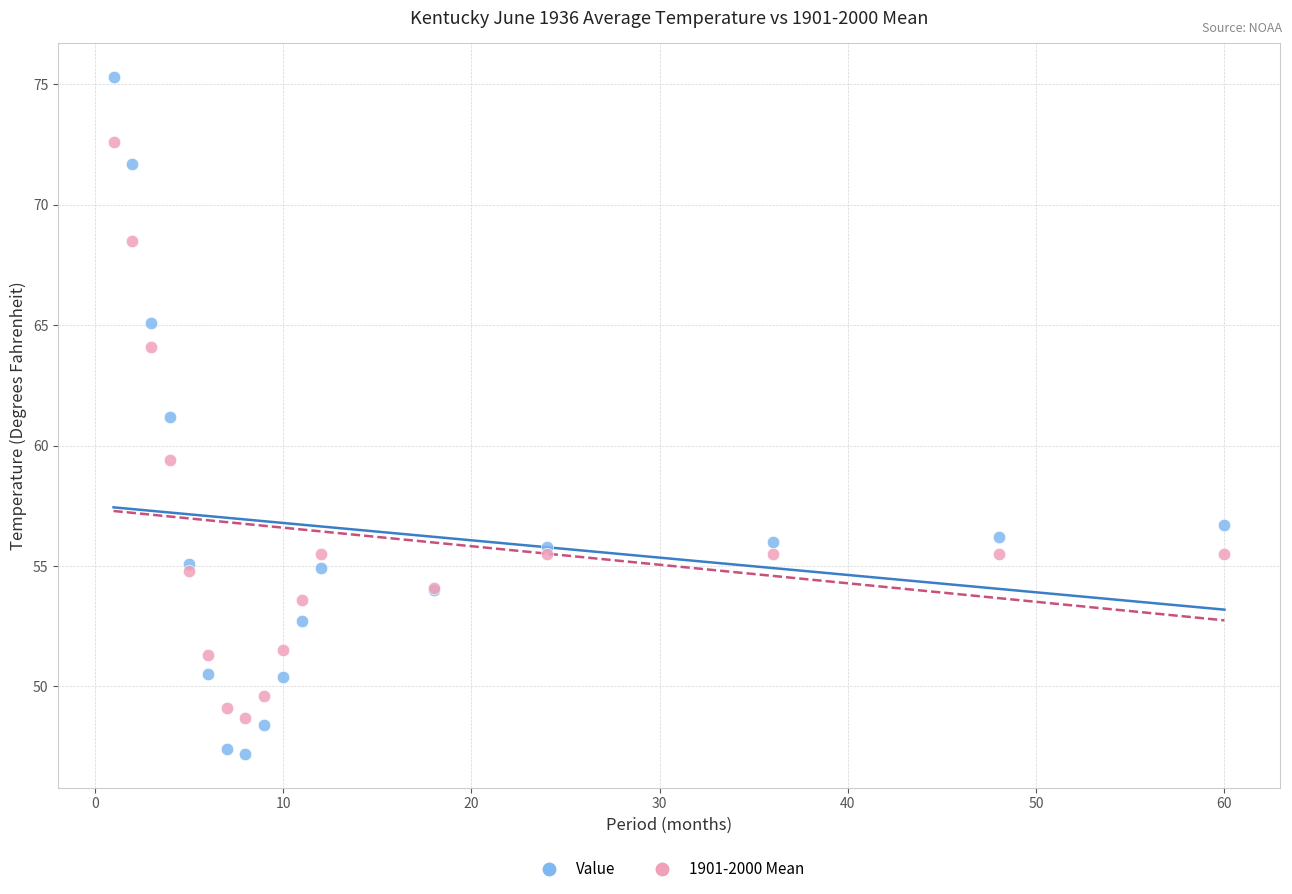

What is the X range (max minus min) for the scatter plot?

59.0